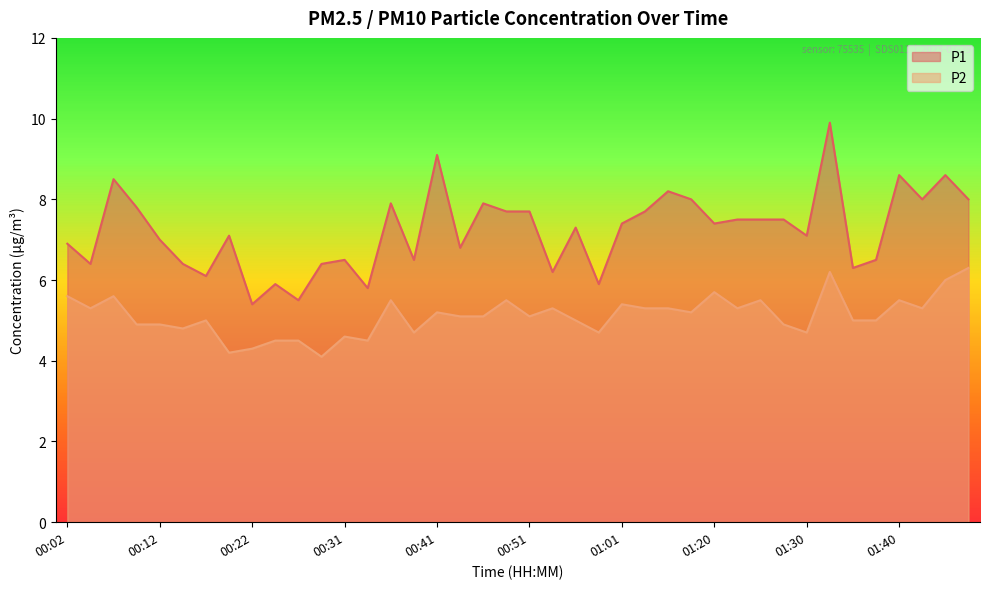

Rank the series by their average value, from lowest to highest.

P2, P1